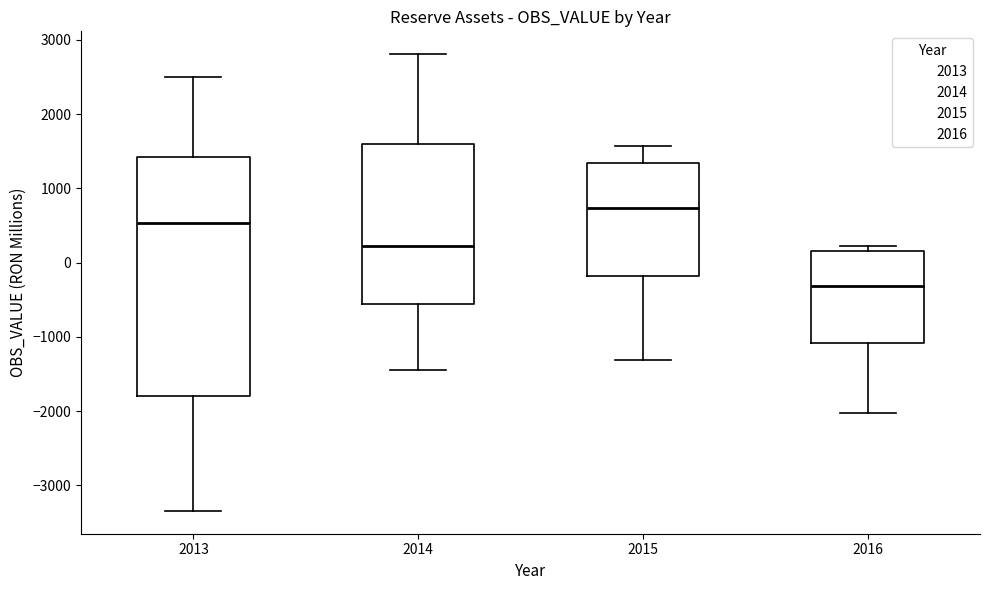

Which box is the tallest, from its lower edge to its upper edge?

2013